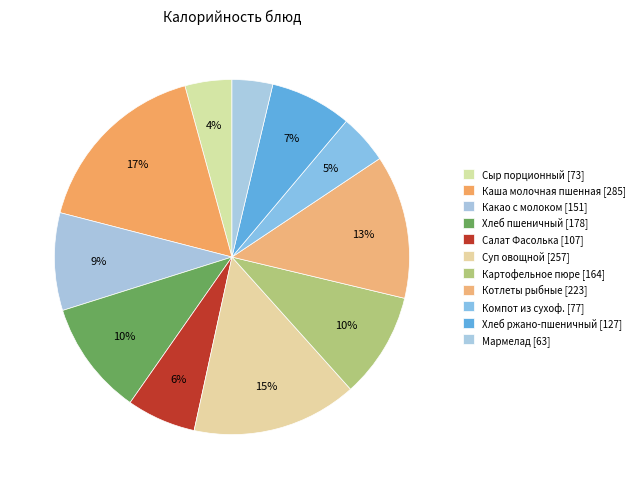

How many segments does this pie chart have?

11